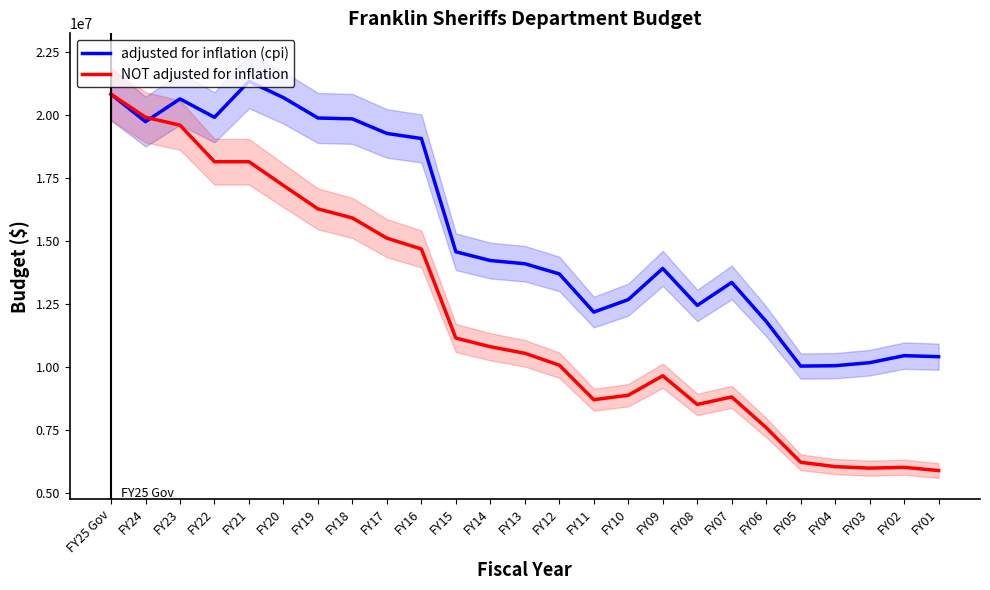

Which series changed the most between FY17 and FY09?

NOT adjusted for inflation